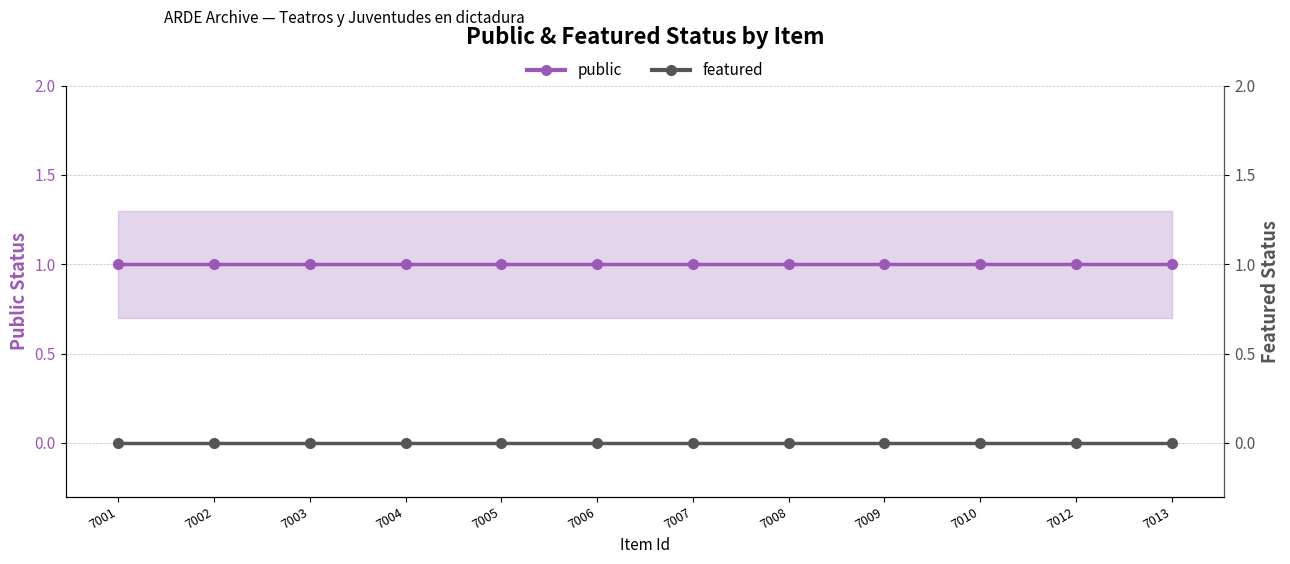

Reading right to left, transcribe all the data shown in this chart.

public: 1	1	1	1	1	1	1	1	1	1	1	1
featured: 0	0	0	0	0	0	0	0	0	0	0	0